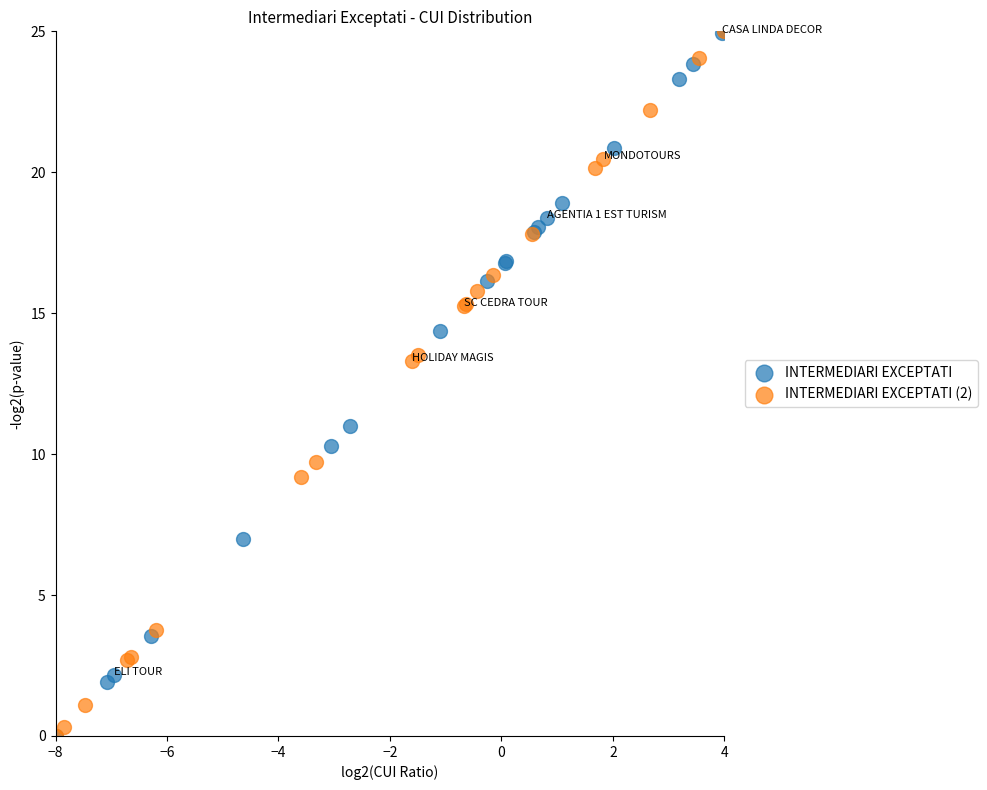

What are all the series names shown in the legend?

INTERMEDIARI EXCEPTATI, INTERMEDIARI EXCEPTATI (2)